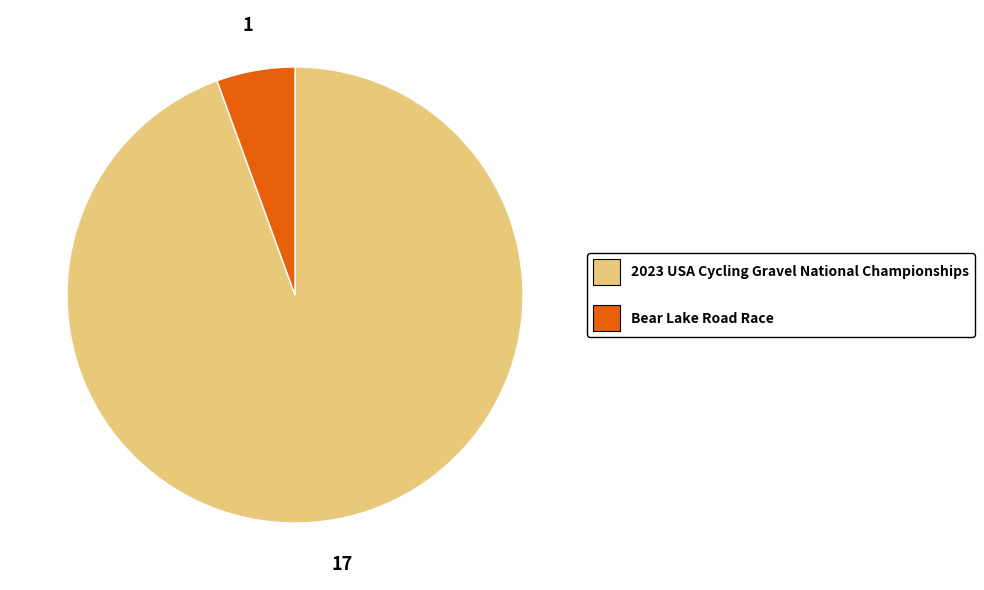

Is the sum of Bear Lake Road Race and 2023 USA Cycling Gravel National Championships greater than half?

Yes